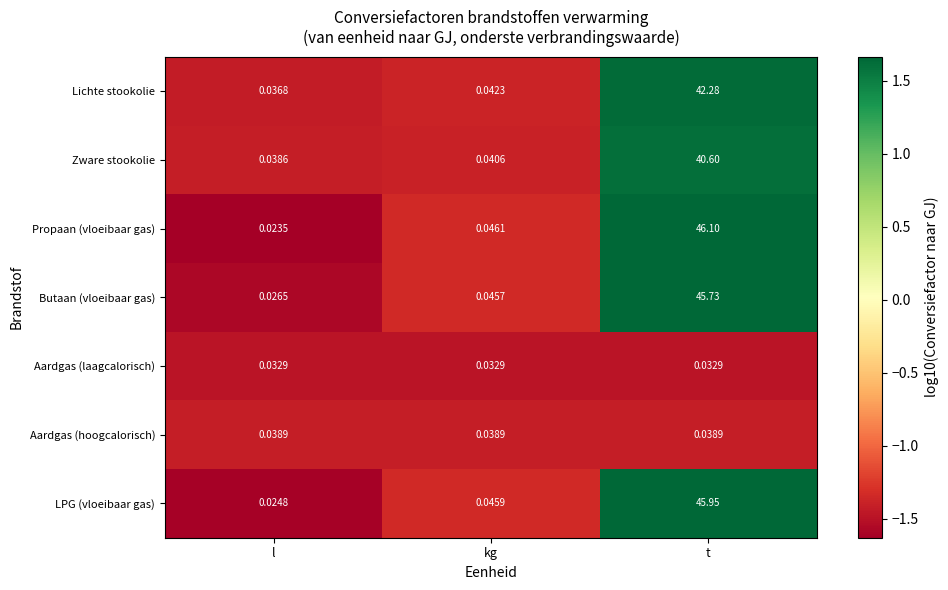

At which category is the sum across all series the highest?

t